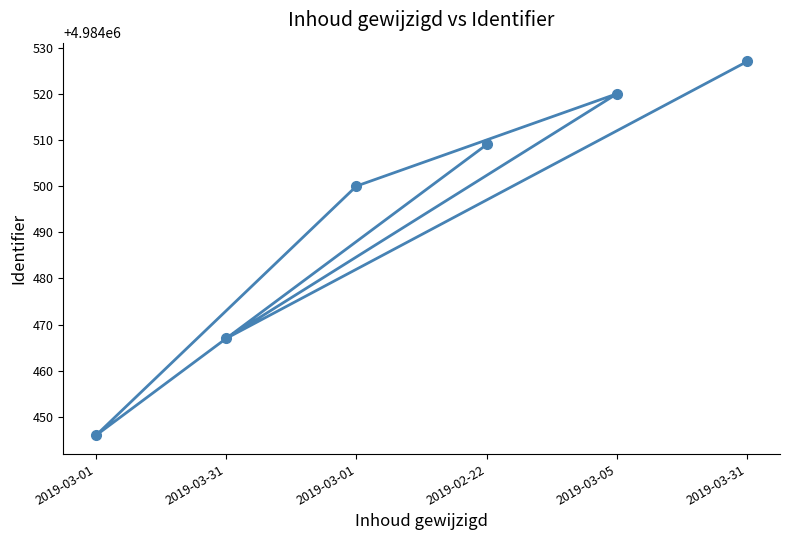

What value does the data have at 2019-03-05?

4984520